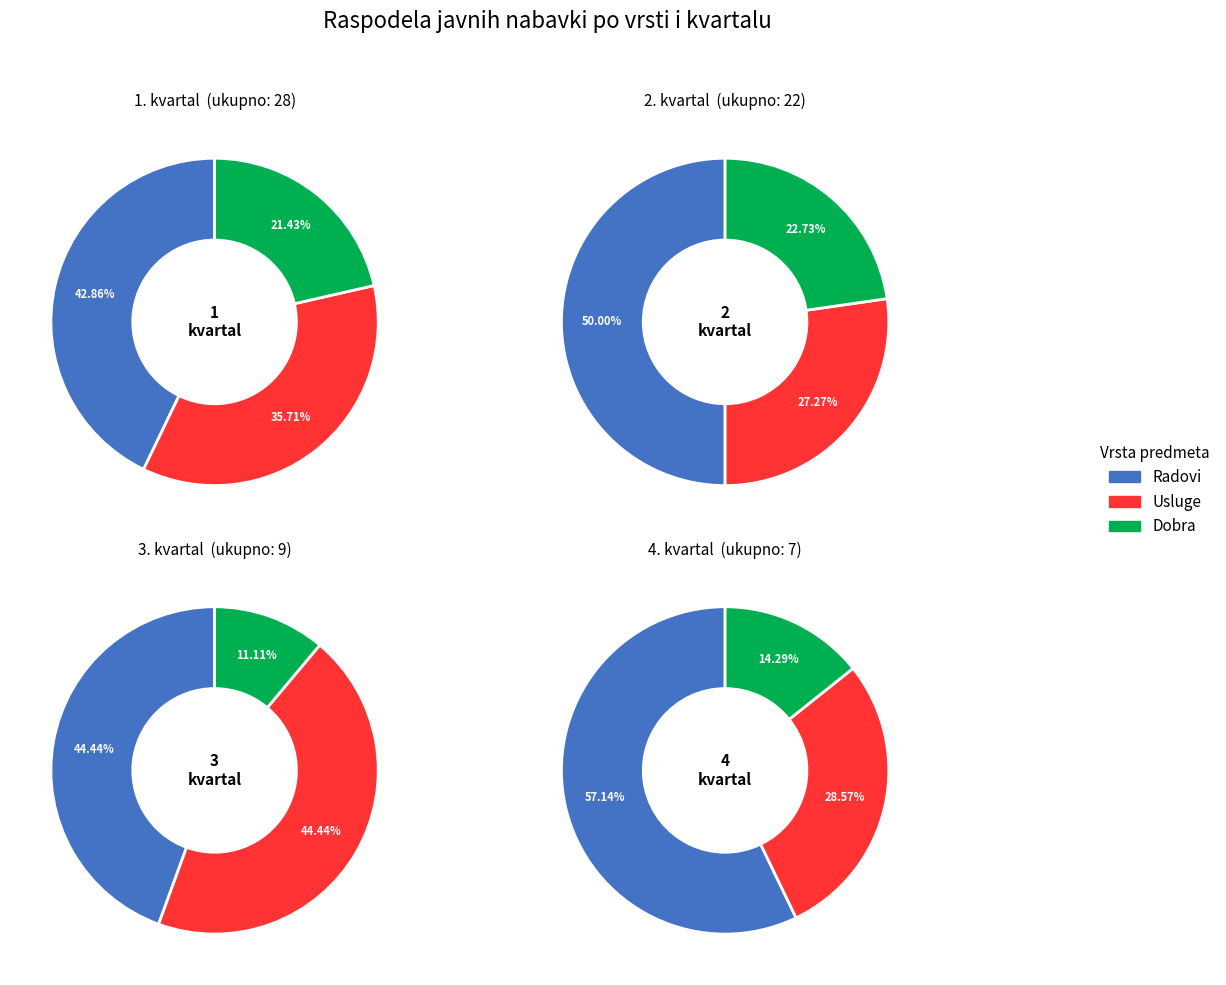

What is the change in value from Radovi to Usluge?

-9